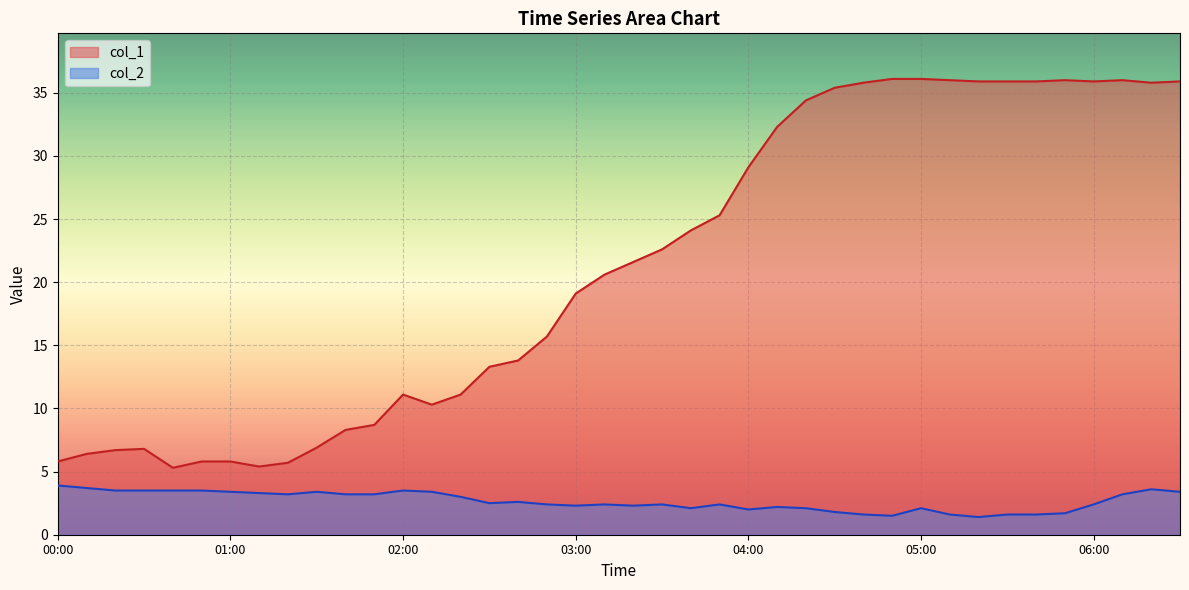

What position from the right is 01:30?

31